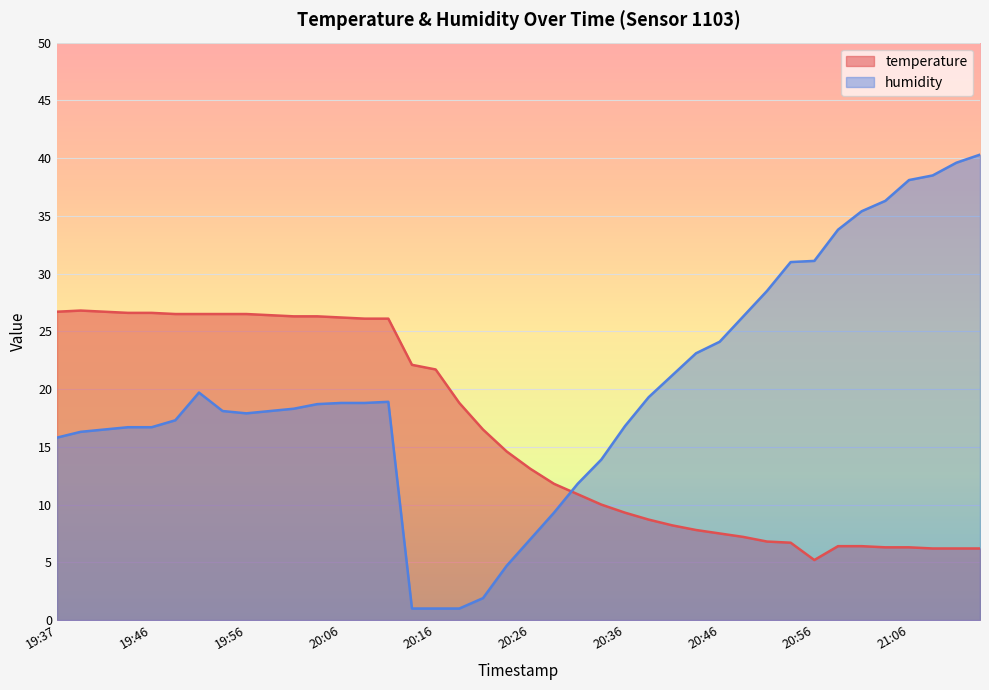

Where does the humidity series first go above 18?

19:51